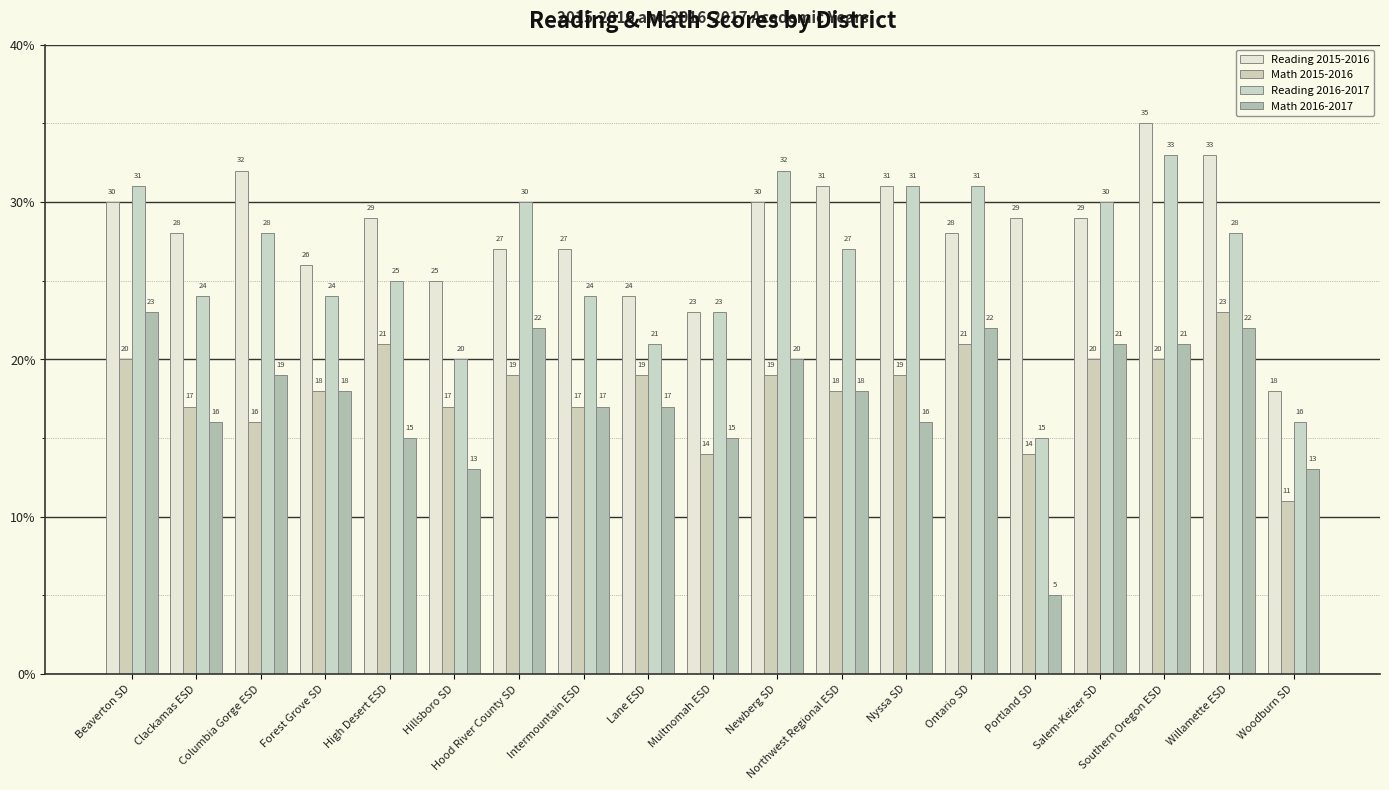

What is the average value of the Reading 2015-2016 series?

28